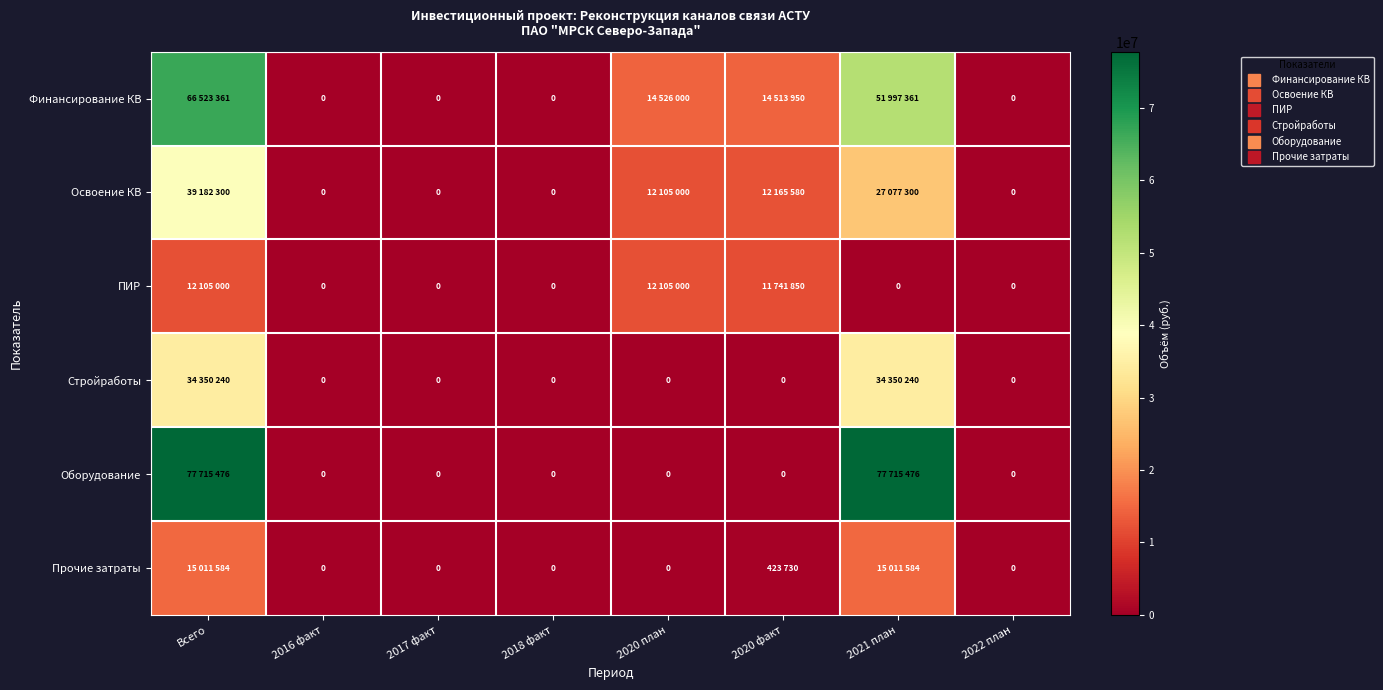

Which series has the largest total across all categories?

Оборудование